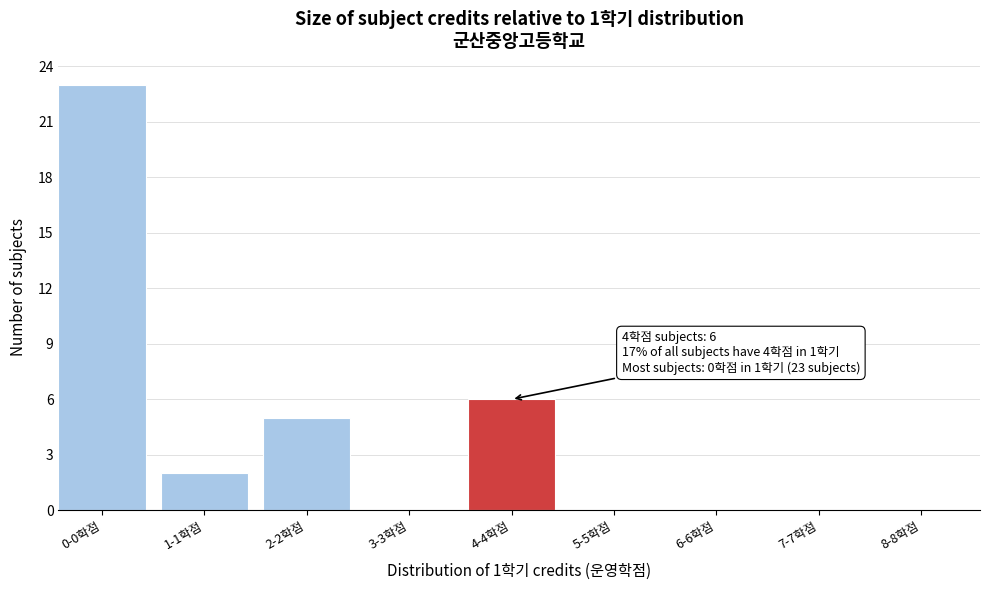

Reading left to right, extract all data points from this chart.

0-0학점=23	1-1학점=2	2-2학점=5	3-3학점=0	4-4학점=6	5-5학점=0	6-6학점=0	7-7학점=0	8-8학점=0